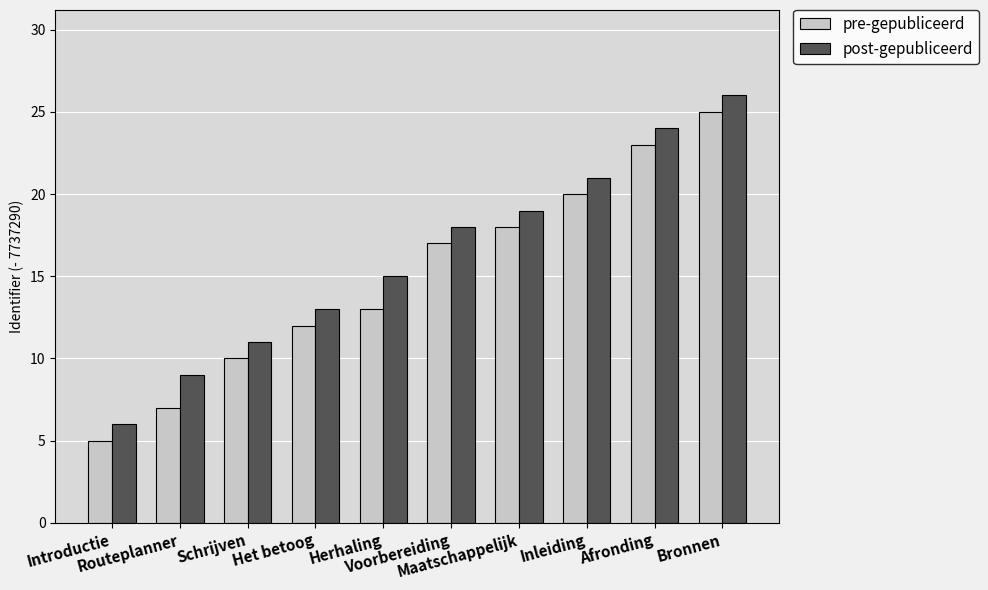

What is the difference between the pre-gepubliceerd values at Introductie and Schrijven?

5